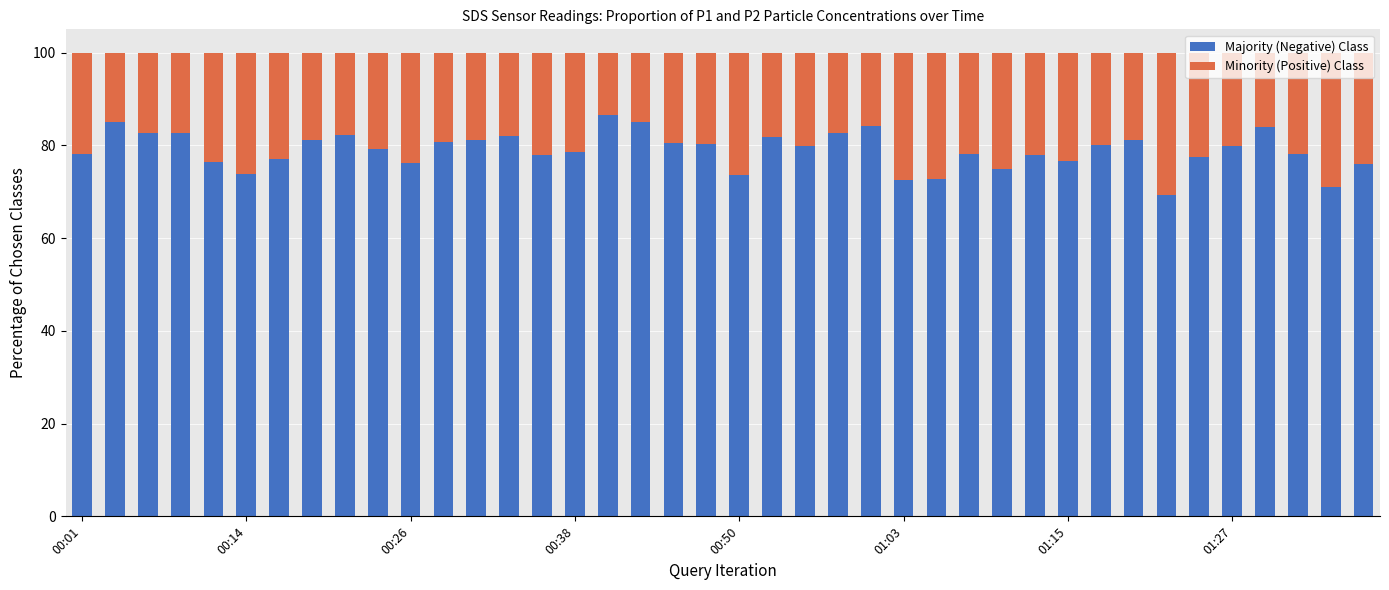

What is the sum of all Majority (Negative) Class values?

3159.6